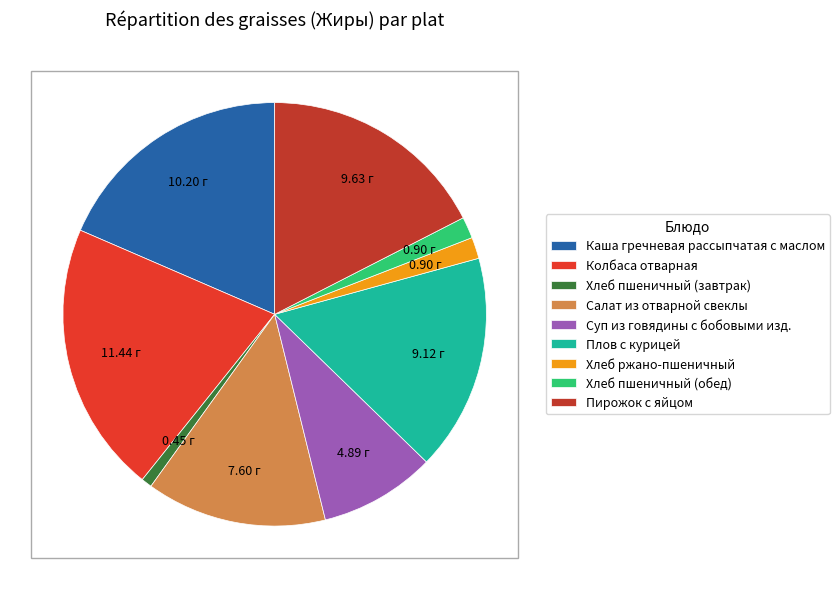

What is the smallest slice in the pie chart?

Хлеб пшеничный (завтрак)